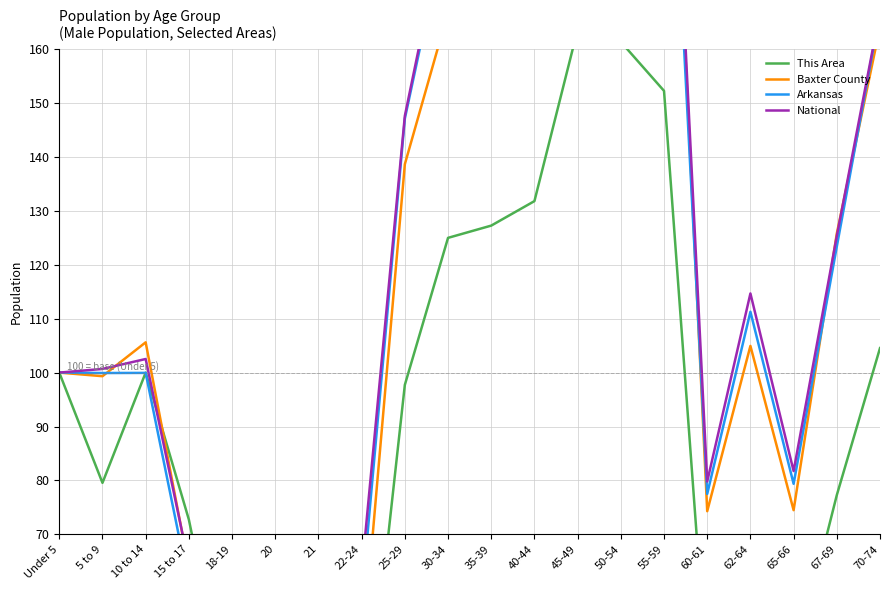

Reading left to right, list all the values displayed in this chart.

This Area: Under 5=100.0	5 to 9=79.5	10 to 14=100.0	15 to 17=72.7	18-19=34.1	20=13.6	21=18.2	22-24=25.0	25-29=97.7	30-34=125.0	35-39=127.3	40-44=131.8	45-49=163.6	50-54=161.4	55-59=152.3	60-61=43.2	62-64=65.9	65-66=45.5	67-69=77.3	70-74=104.5
Baxter County: Under 5=100.0	5 to 9=99.3	10 to 14=105.6	15 to 17=63.8	18-19=39.3	20=14.7	21=14.2	22-24=46.3	25-29=138.7	30-34=166.9	35-39=160.9	40-44=174.7	45-49=231.6	50-54=249.6	55-59=242.2	60-61=74.3	62-64=105.0	65-66=74.5	67-69=125.8	70-74=164.1
Arkansas: Under 5=100.0	5 to 9=99.9	10 to 14=99.9	15 to 17=60.6	18-19=42.6	20=21.4	21=20.5	22-24=57.9	25-29=147.1	30-34=184.5	35-39=176.8	40-44=187.5	45-49=229.3	50-54=240.1	55-59=231.9	60-61=77.5	62-64=111.3	65-66=79.4	67-69=123.4	70-74=166.8
National: Under 5=100.0	5 to 9=100.7	10 to 14=102.5	15 to 17=64.5	18-19=45.0	20=22.4	21=21.5	22-24=62.8	25-29=147.6	30-34=186.4	35-39=176.7	40-44=192.2	45-49=234.8	50-54=248.4	55-59=240.7	60-61=79.8	62-64=114.7	65-66=81.7	67-69=125.3	70-74=167.0